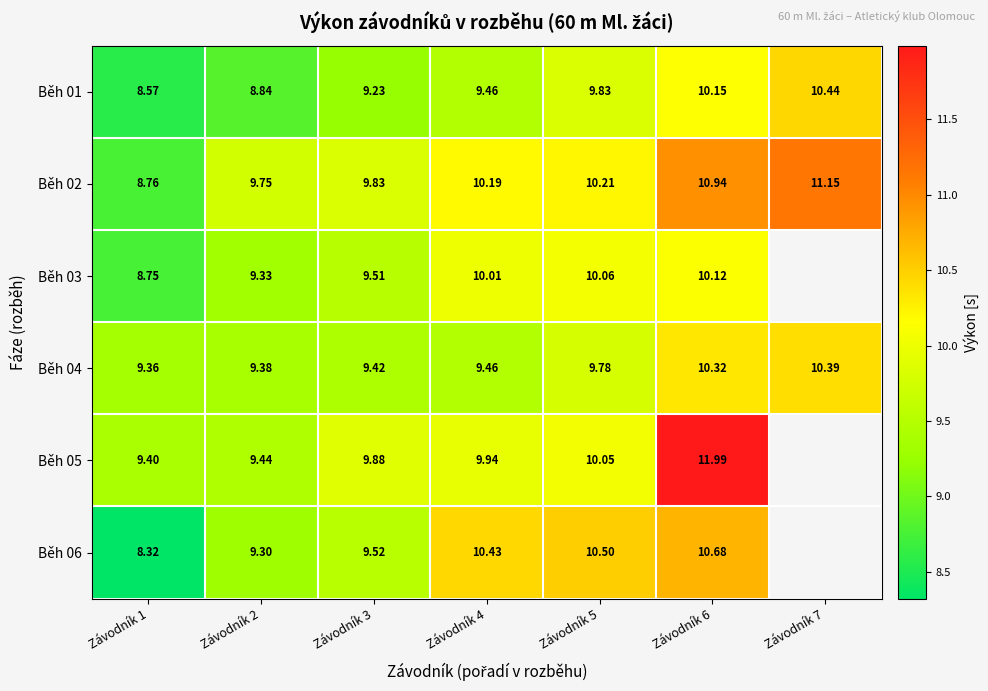

Is the value of Běh 03 at Závodník 5 greater than the value of Běh 06 at Závodník 2?

Yes